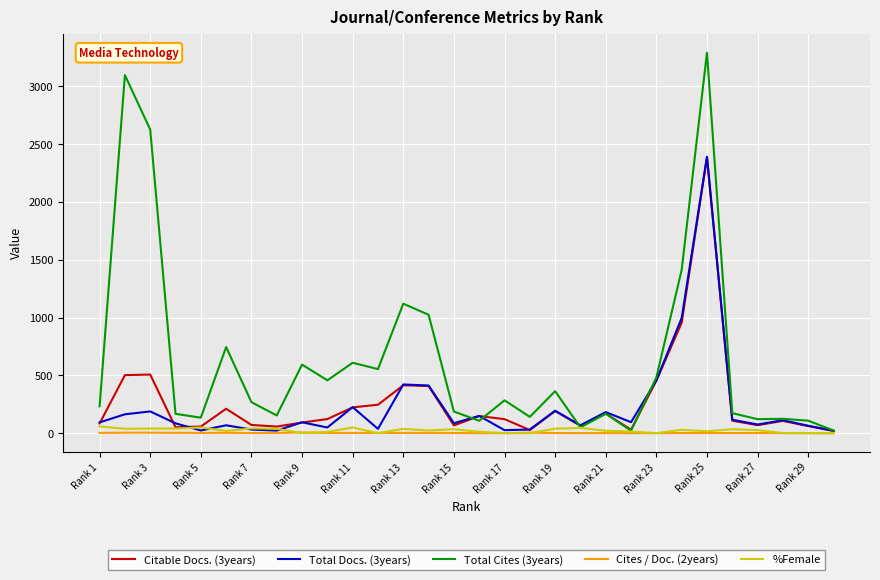

What is the maximum value shown in the chart?

3291